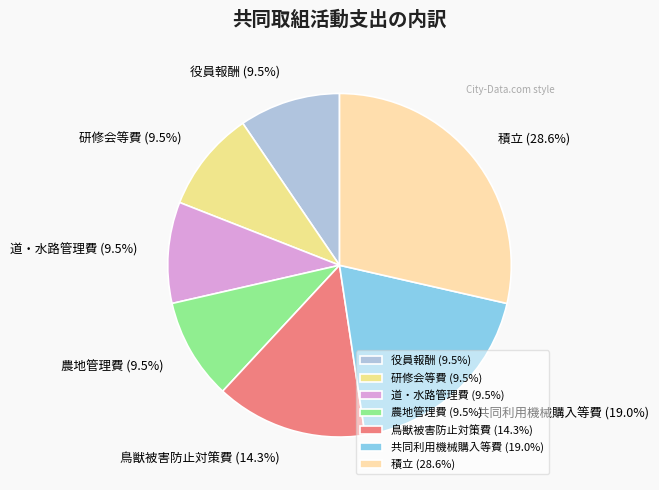

Is there a majority slice in this chart?

No